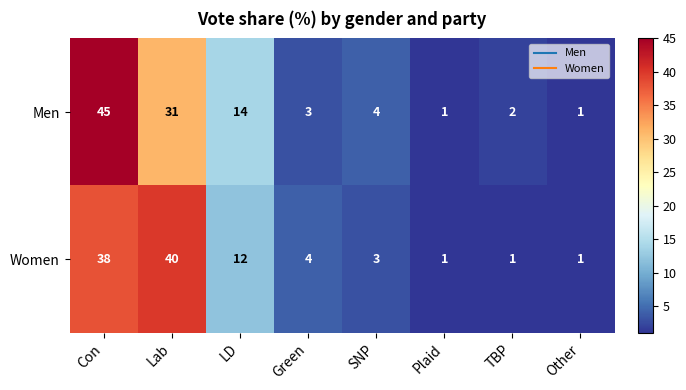

List the series in order of their peak value, lowest first.

Women, Men